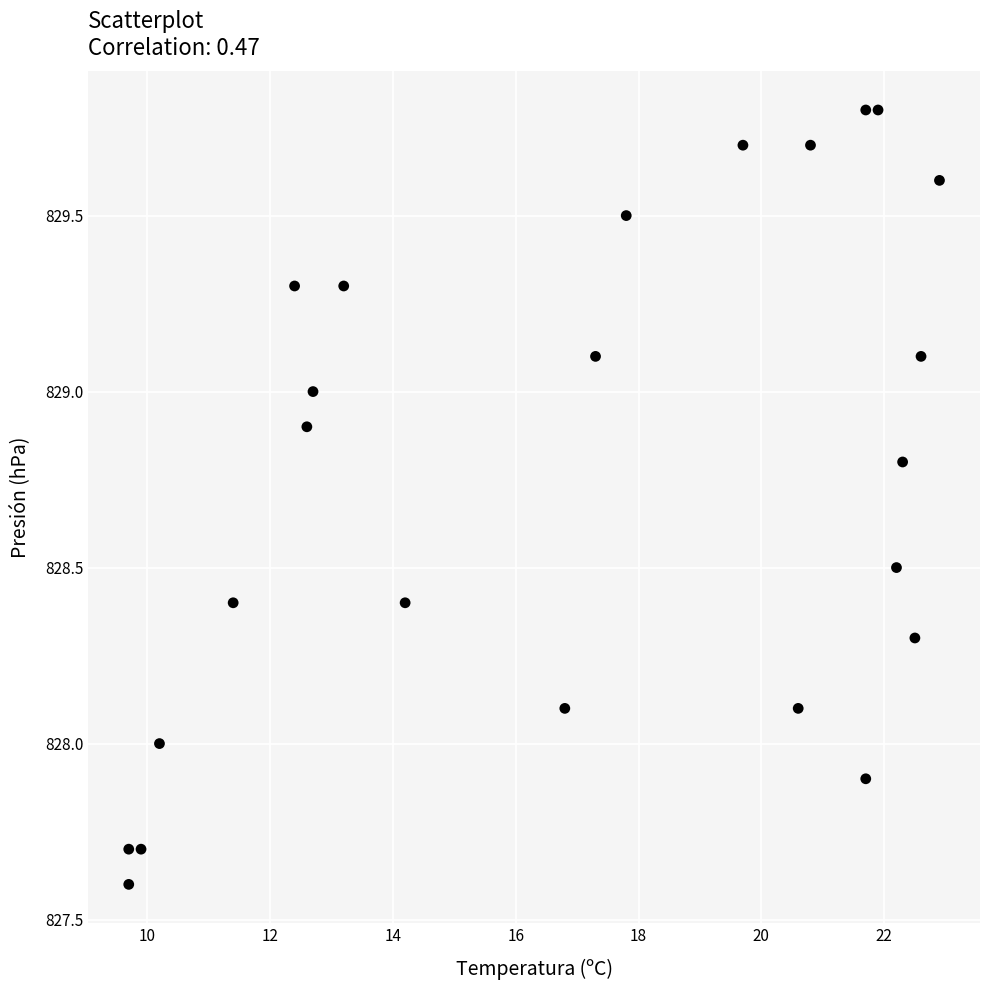

What is the range of X values (max minus min)?

13.2